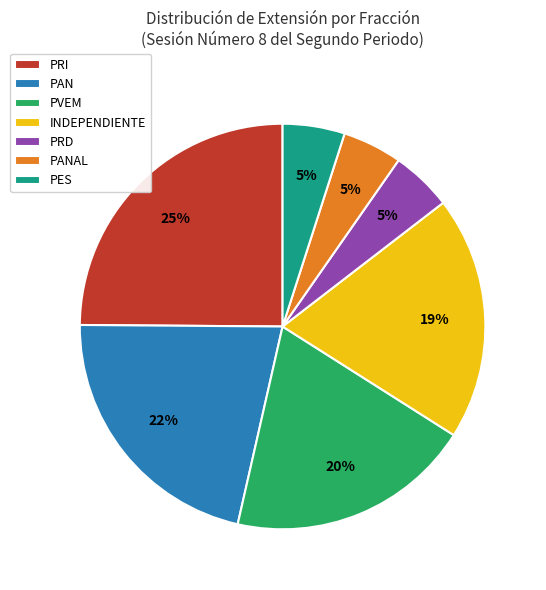

Is it true that PRI is 30% of the pie?

False